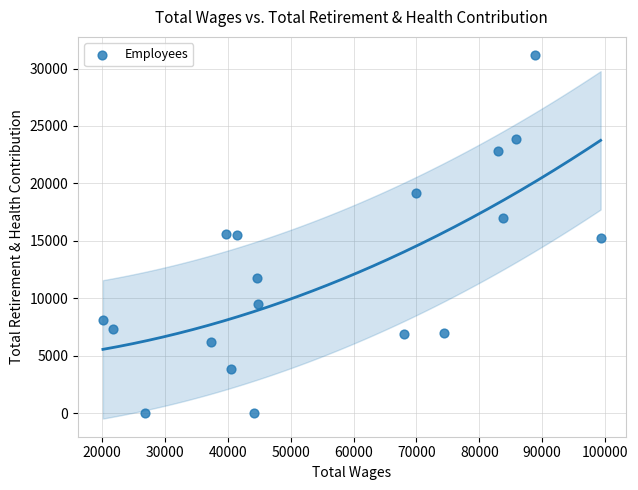

What is the range of Y values (max minus min)?

31171